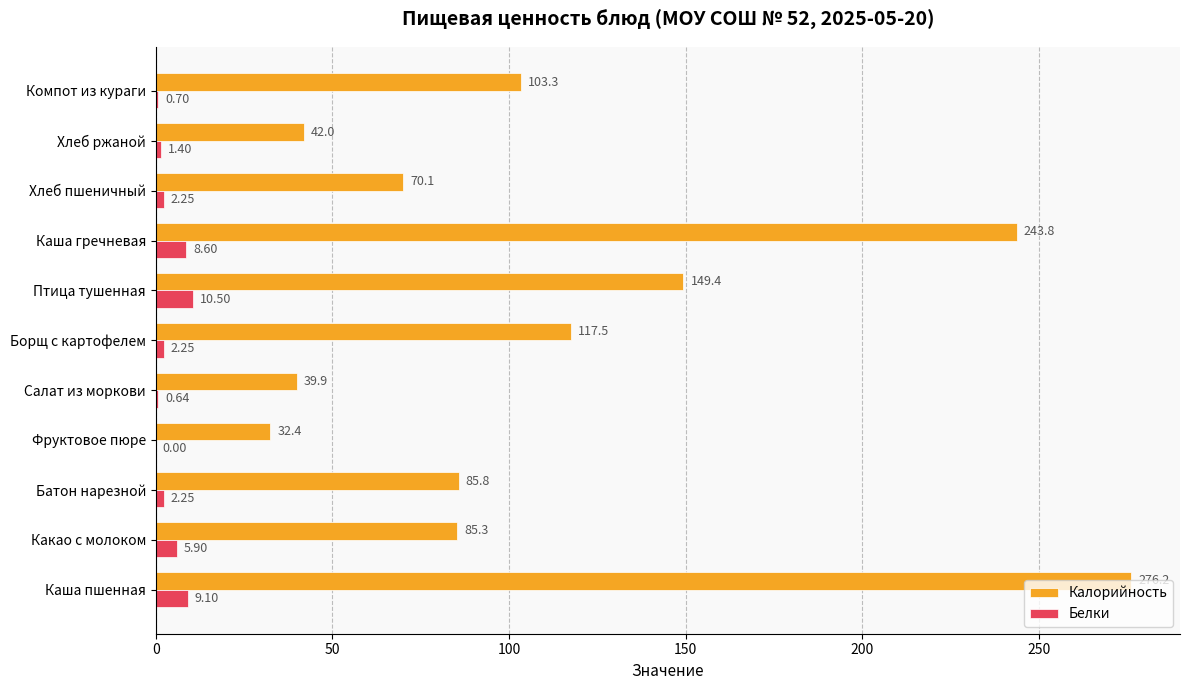

What is the total value across all series at Какао с молоком?

91.2